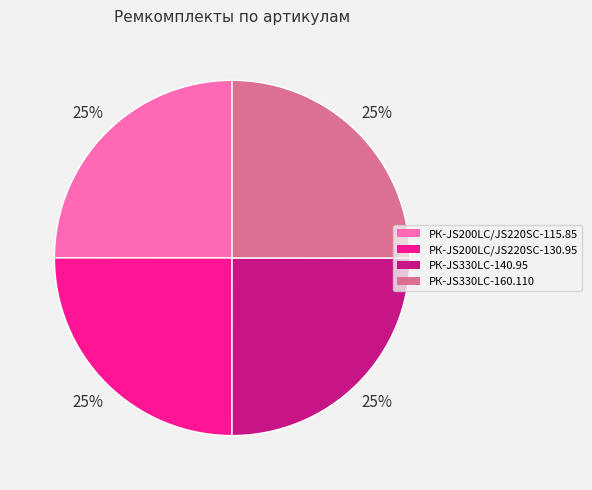

Approximately how many times larger is the value at РК-JS200LC/JS220SC-130.95 compared to РК-JS200LC/JS220SC-115.85?

1.0